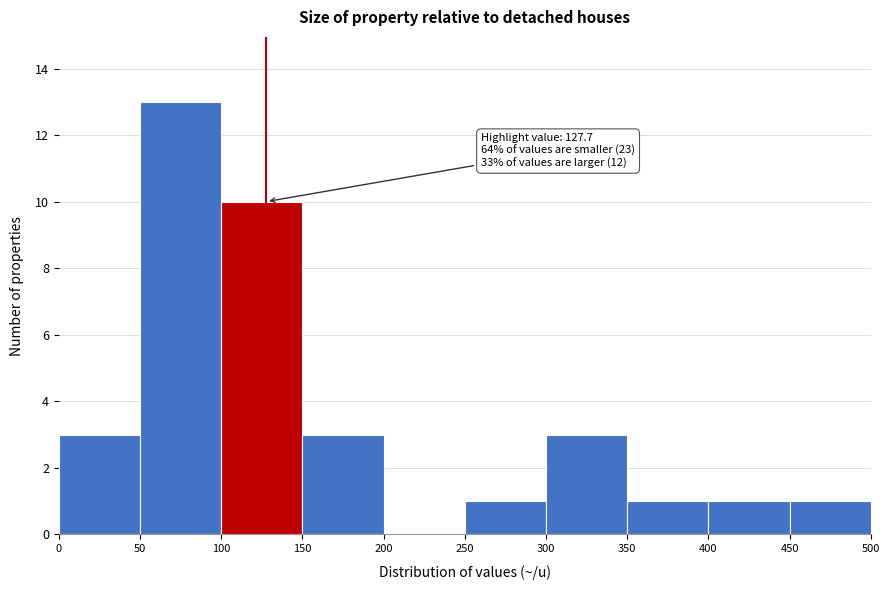

Which range on the x-axis has the tallest bar?

50 to 100